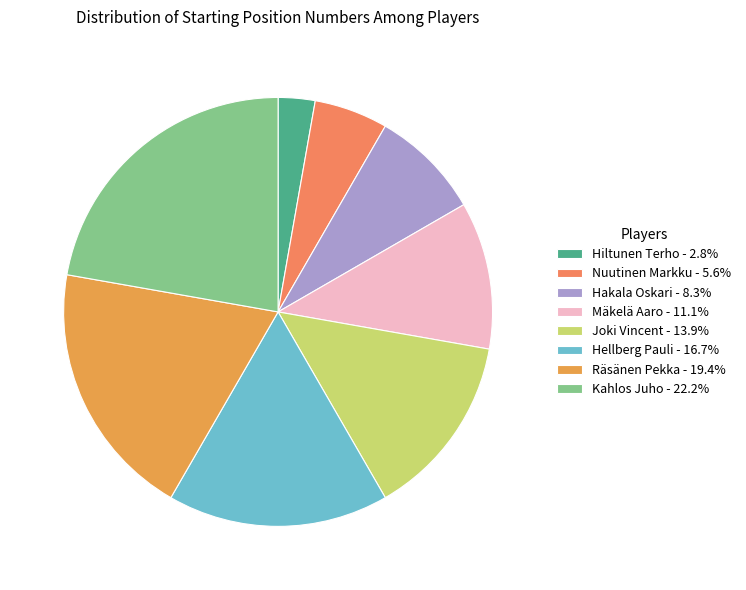

What is the ratio of the value at Mäkelä Aaro to the value at Hellberg Pauli?

0.7